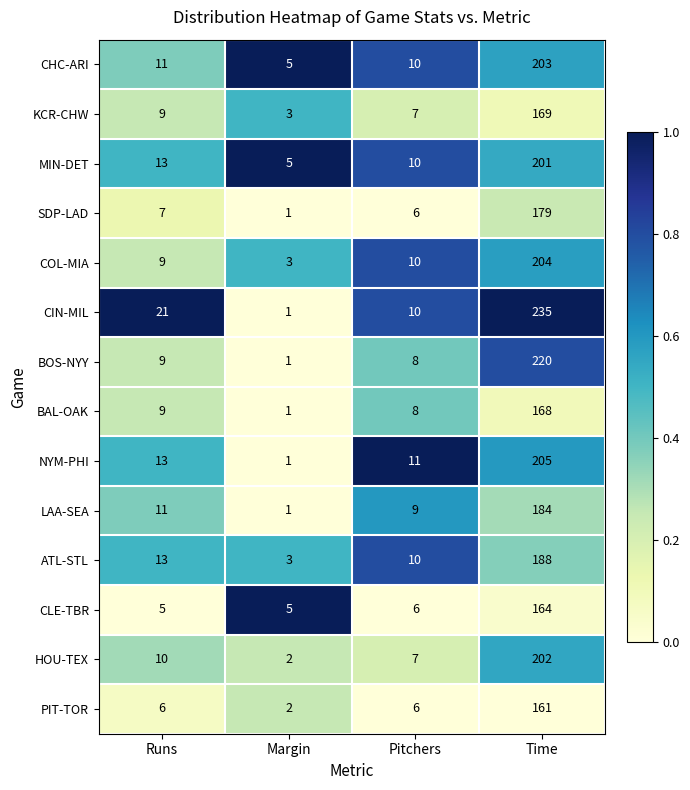

What is the total value across all series at Pitchers?

118